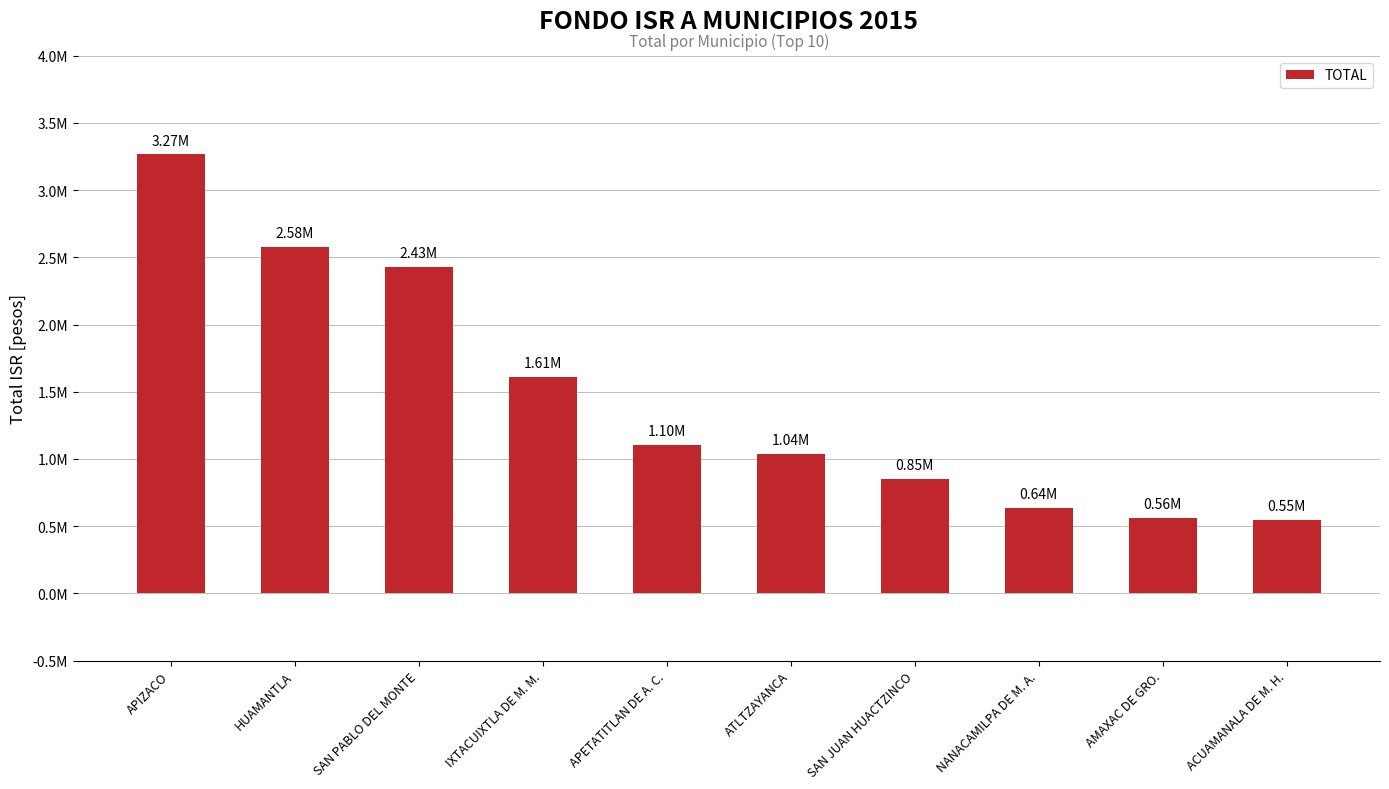

Read the value at ATLTZAYANCA, to the nearest 10.

1036990